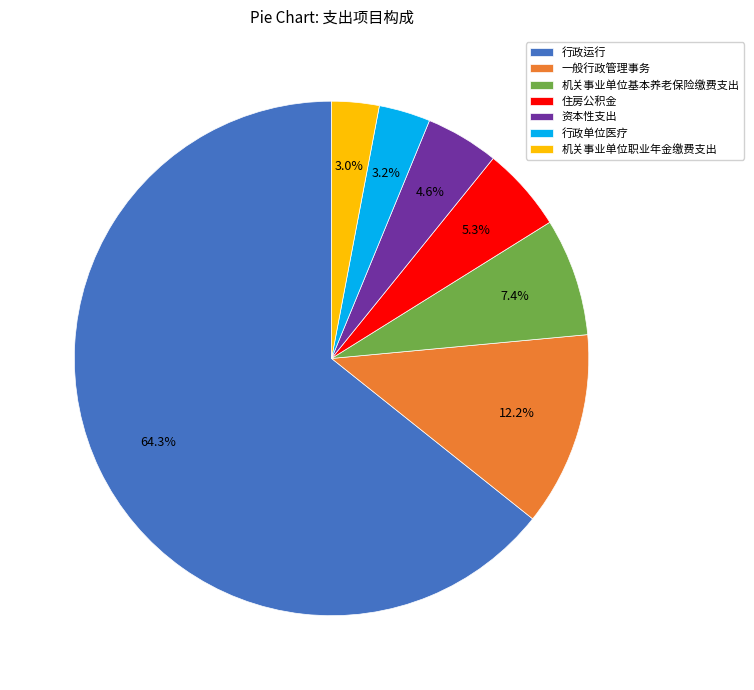

Which category has the biggest portion of the pie?

行政运行